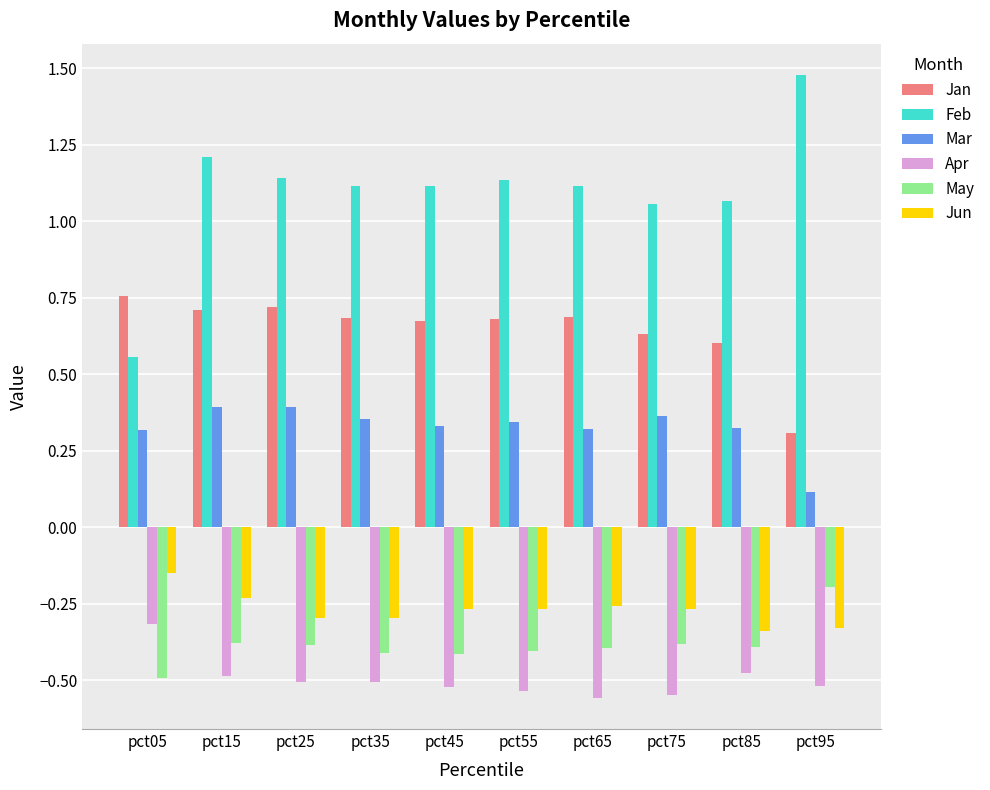

What is the greatest value displayed?

1.5